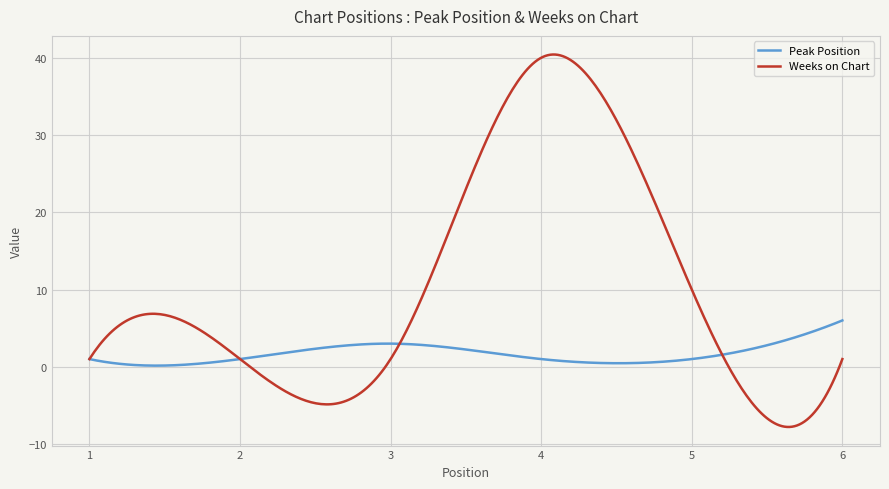

The value of Peak Position at 1 is 1. True or false?

True